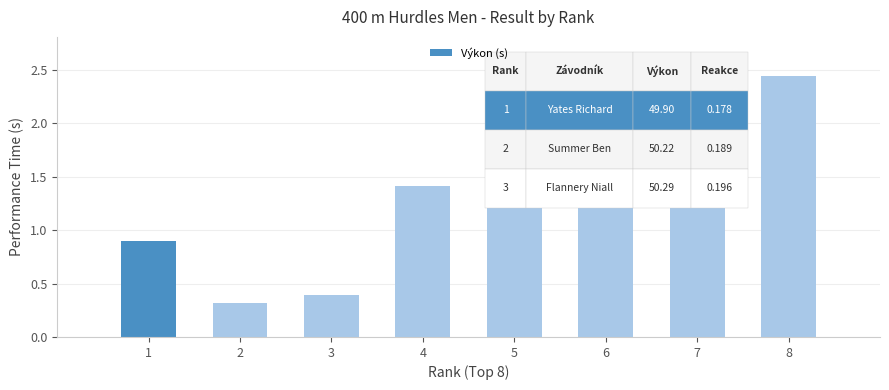

Where does the data first go above 1?

4